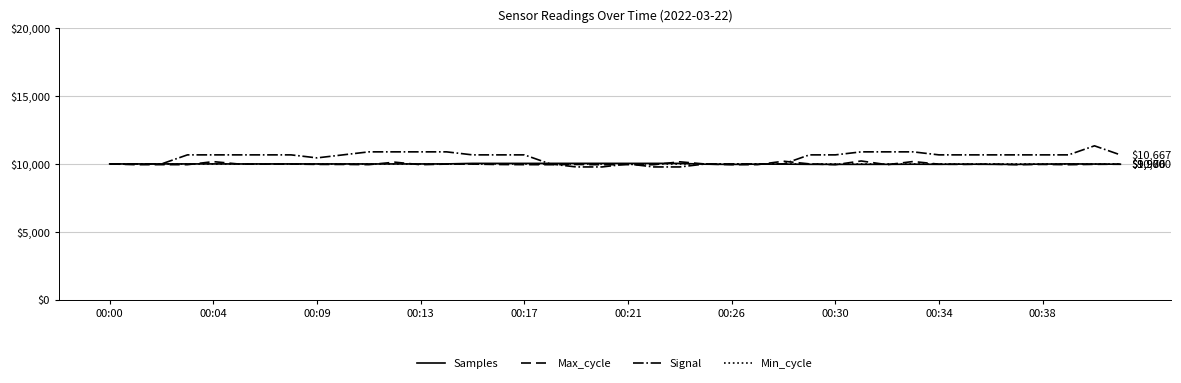

What is the average value of the Min_cycle series?

10000.0